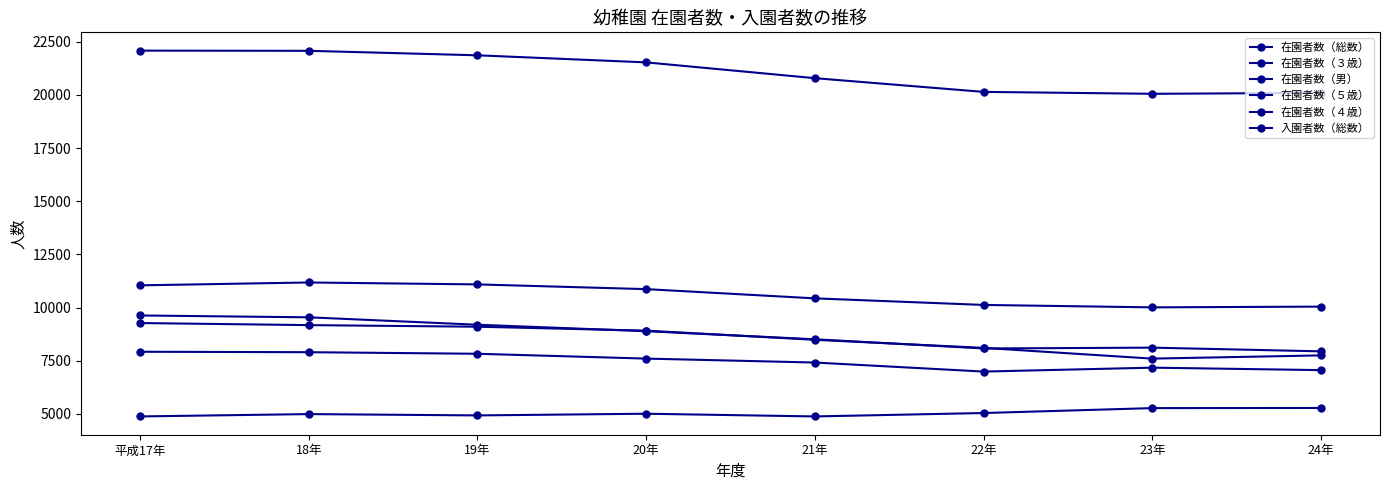

Where is the first local minimum for 入園者数（総数）?

22年